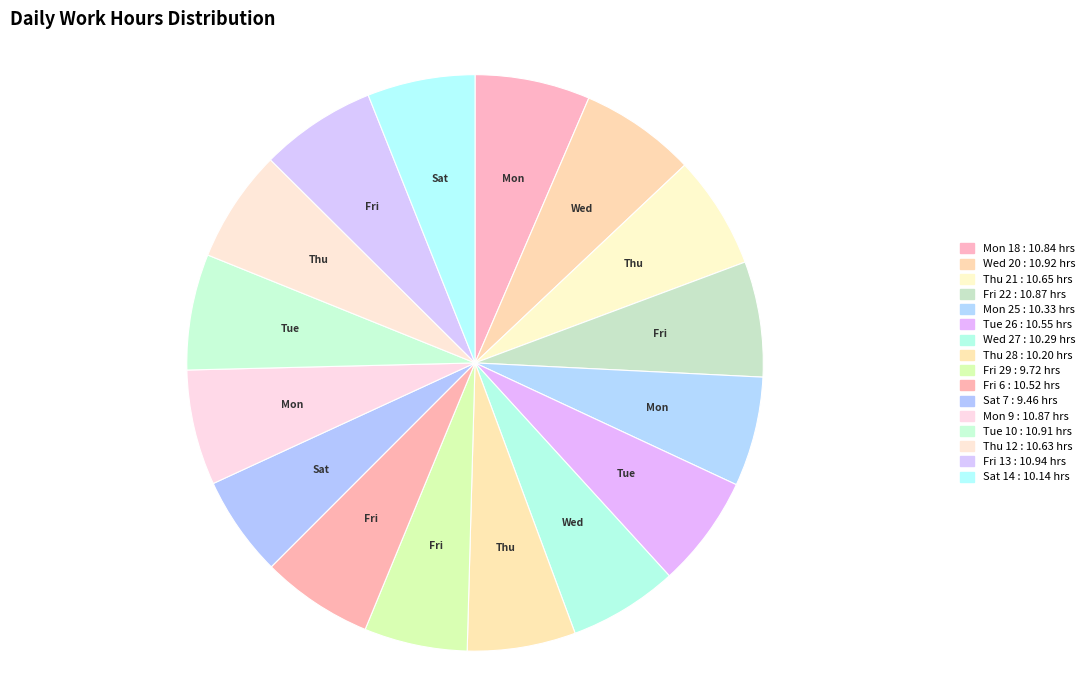

True or false: Tue 26 accounts for 6% of the total.

True